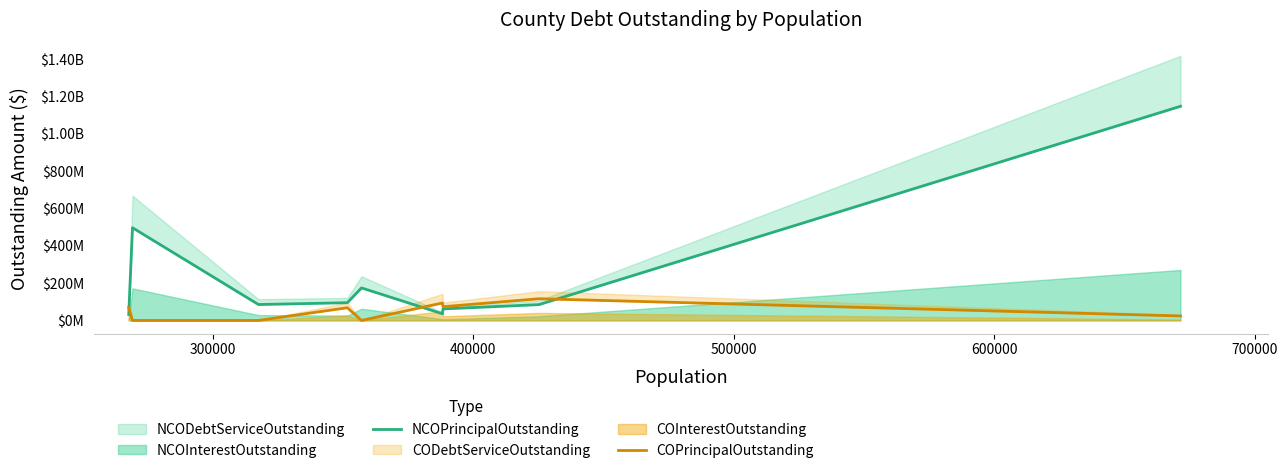

What is the minimum value for NCOPrincipalOutstanding?

31710000.0